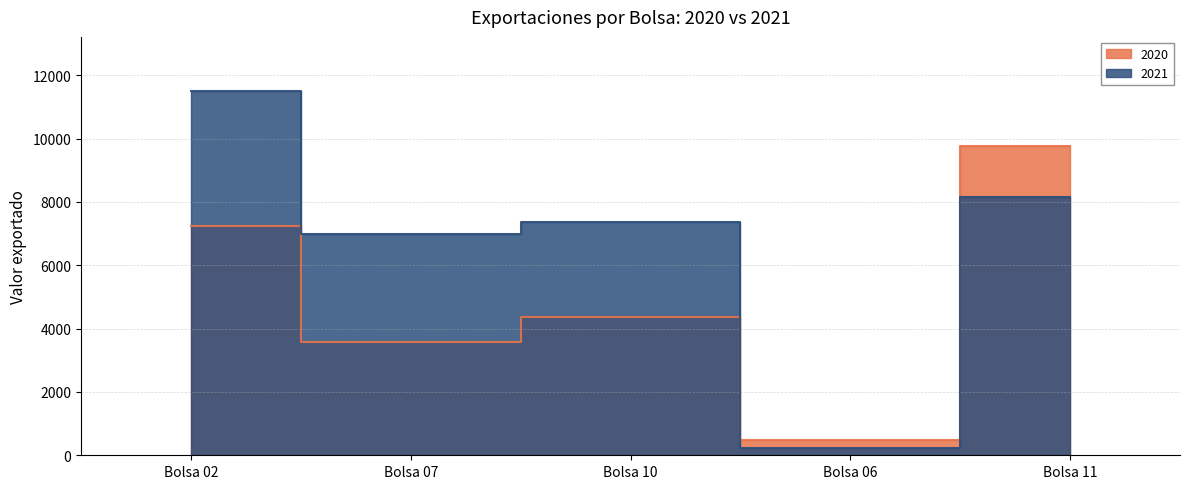

At Bolsa 06, list the series in order from largest to smallest.

2020, 2021